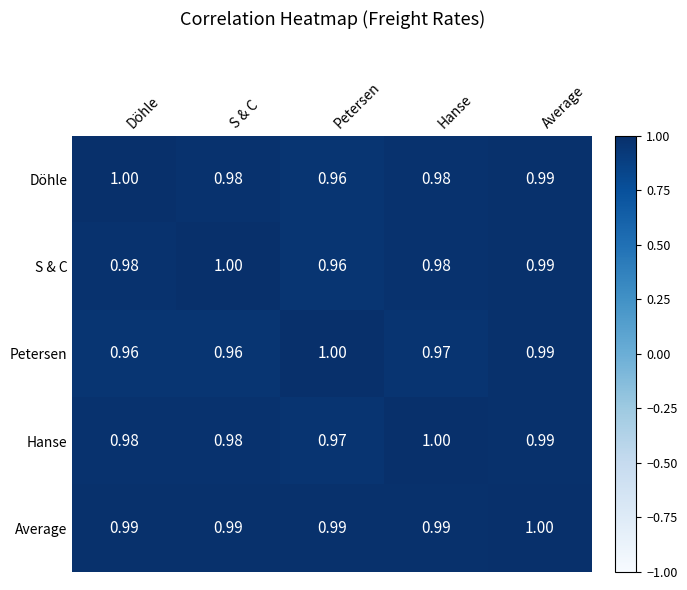

Which series changed the most between S & C and Average?

Petersen